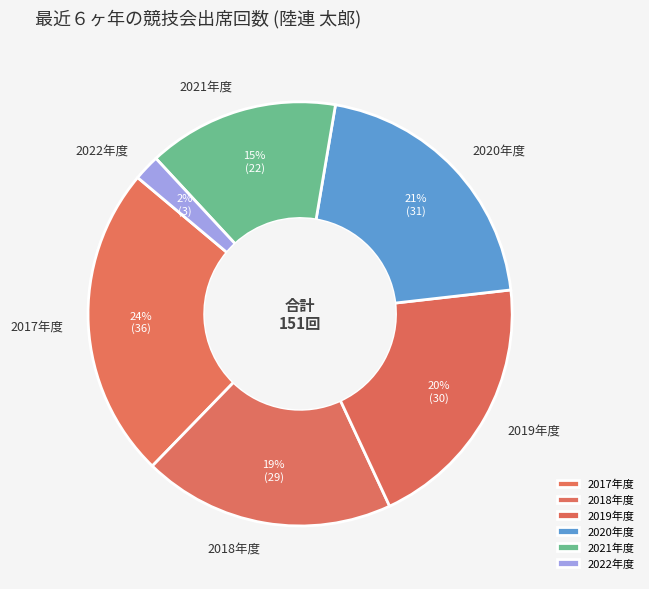

What percentage is the 2019年度 slice, to the nearest percent?

20%